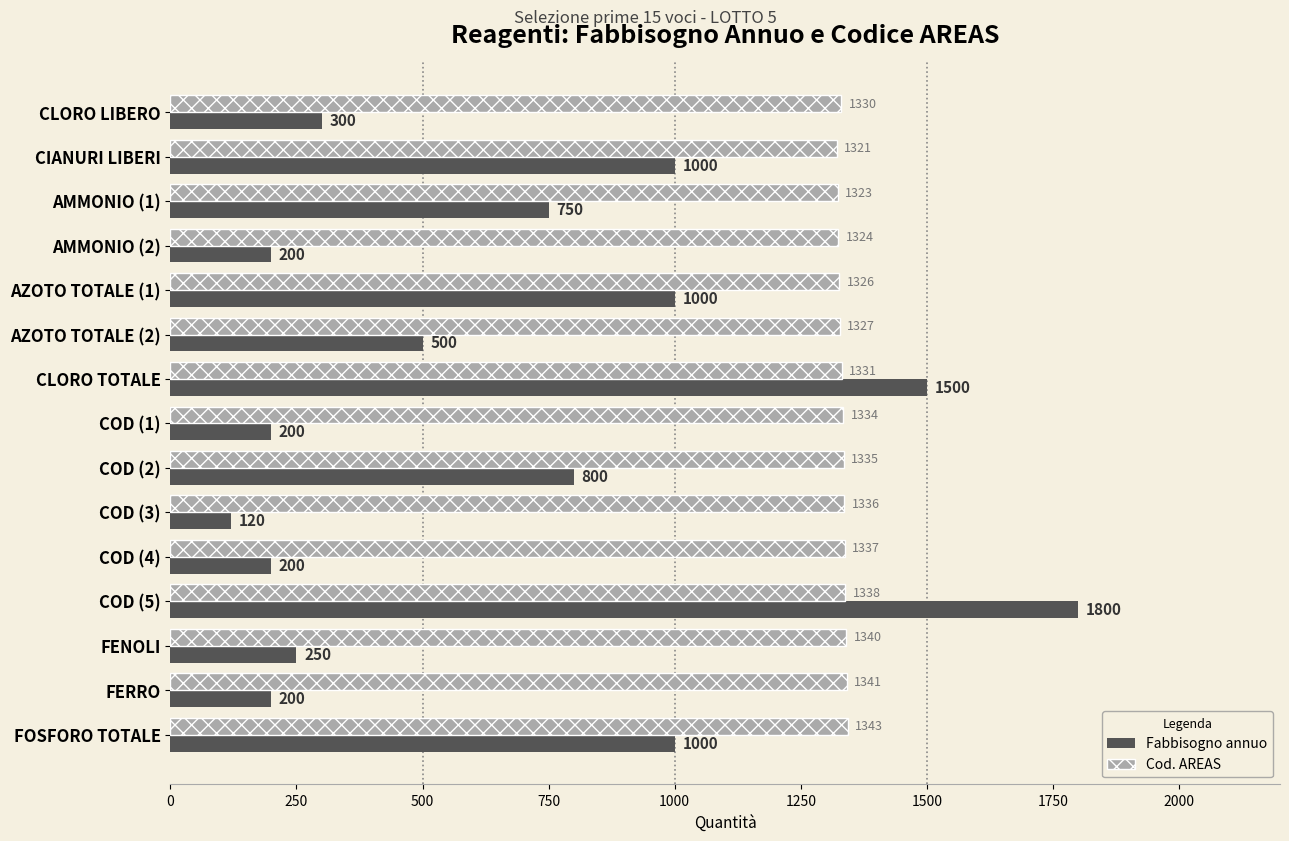

The Fabbisogno annuo series shows 750 at AMMONIO (1). True or false?

True